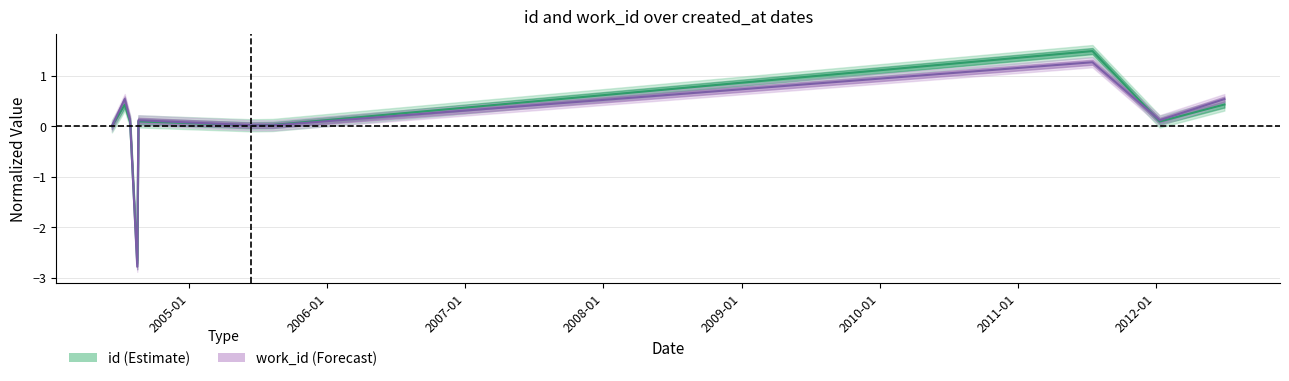

What are all the series names shown in the legend?

id, work_id